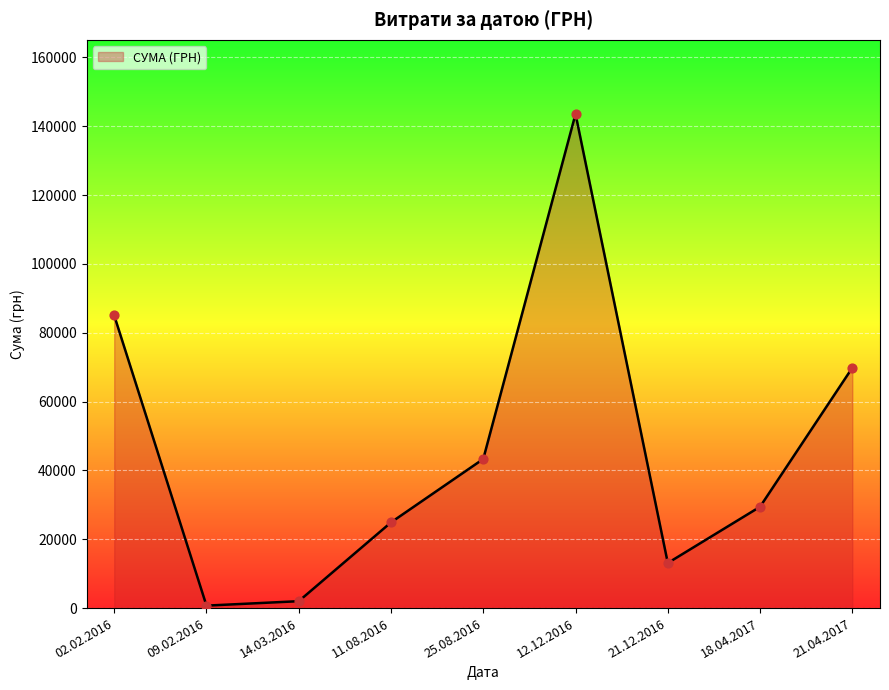

Between 09.02.2016 and 11.08.2016, which is larger?

11.08.2016